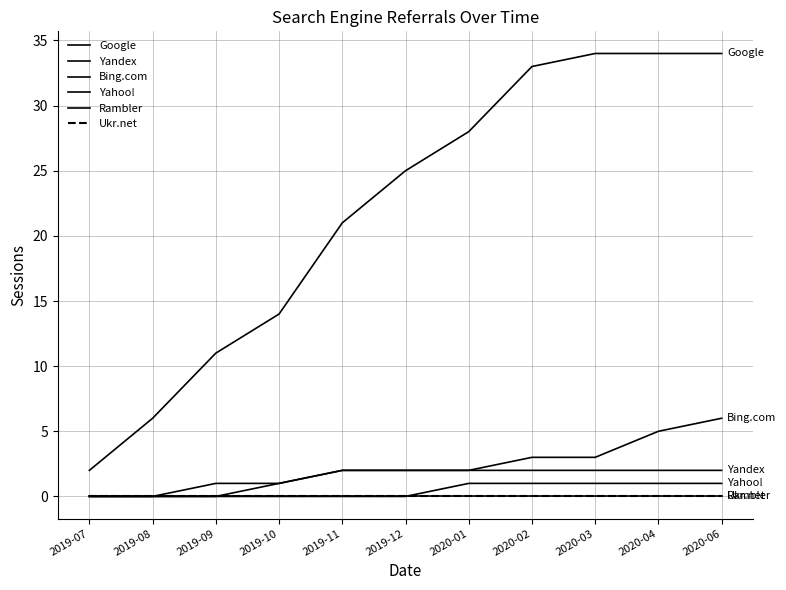

True or false: Bing.com has more than 0 interior local peaks.

False